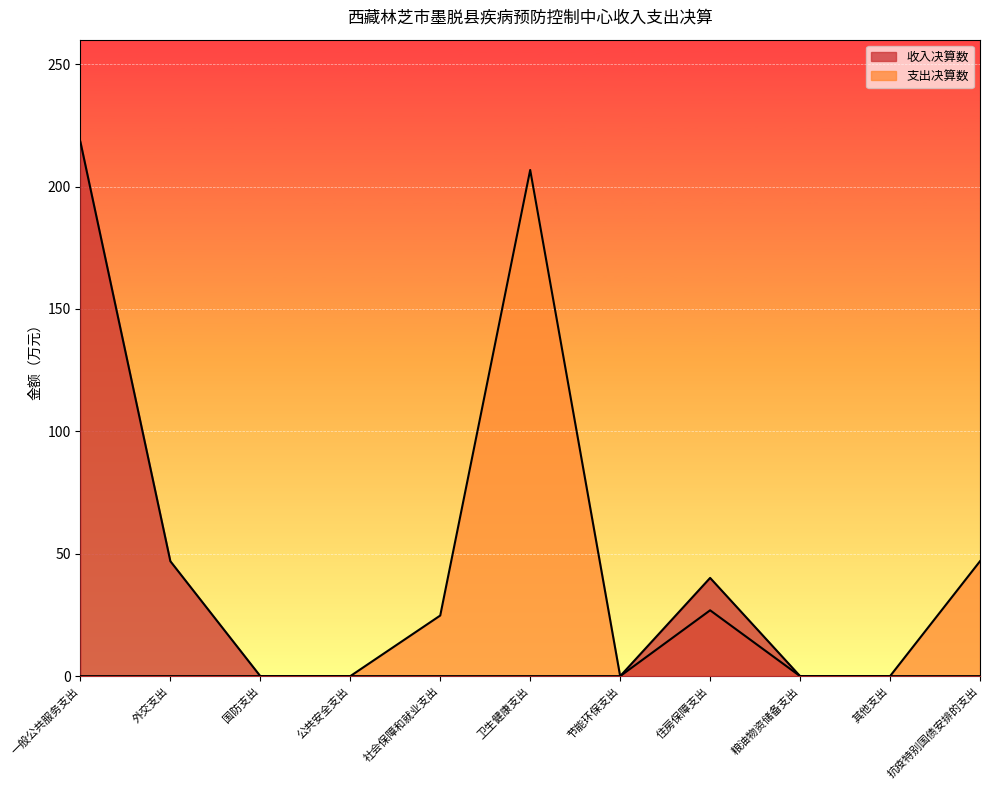

What is the difference between the maximum and second lowest values?

206.8